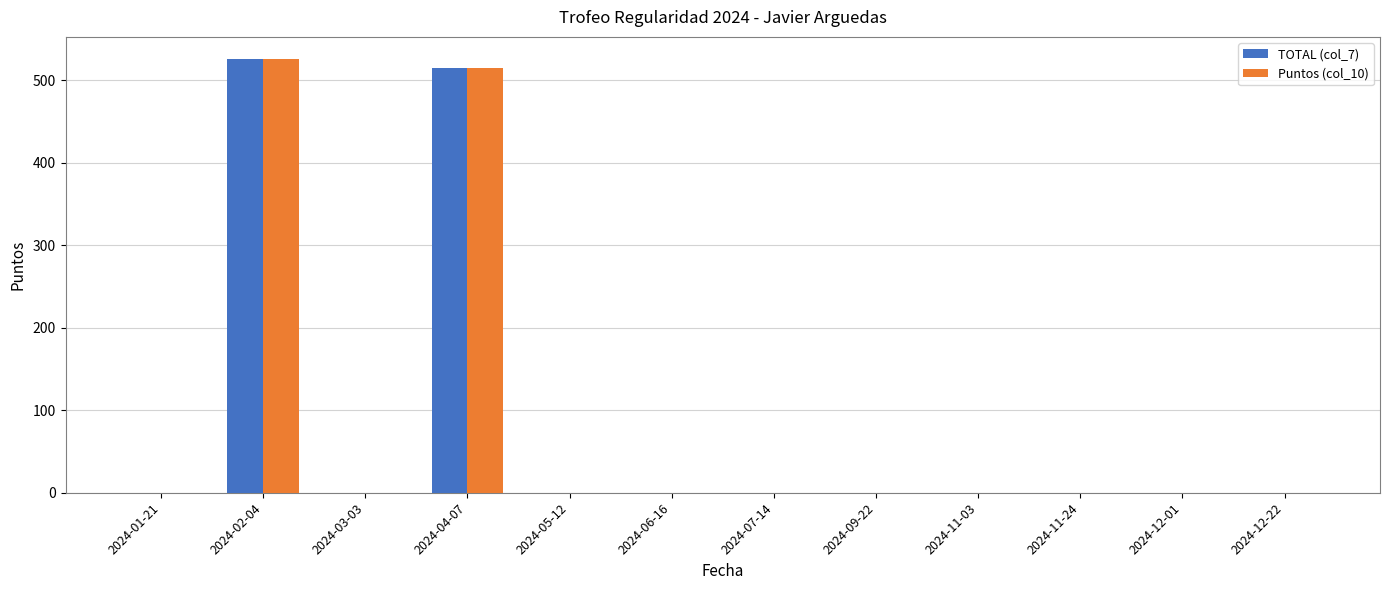

Is the value of Puntos (col_10) at 2024-04-07 greater than the value of TOTAL (col_7) at 2024-11-24?

Yes